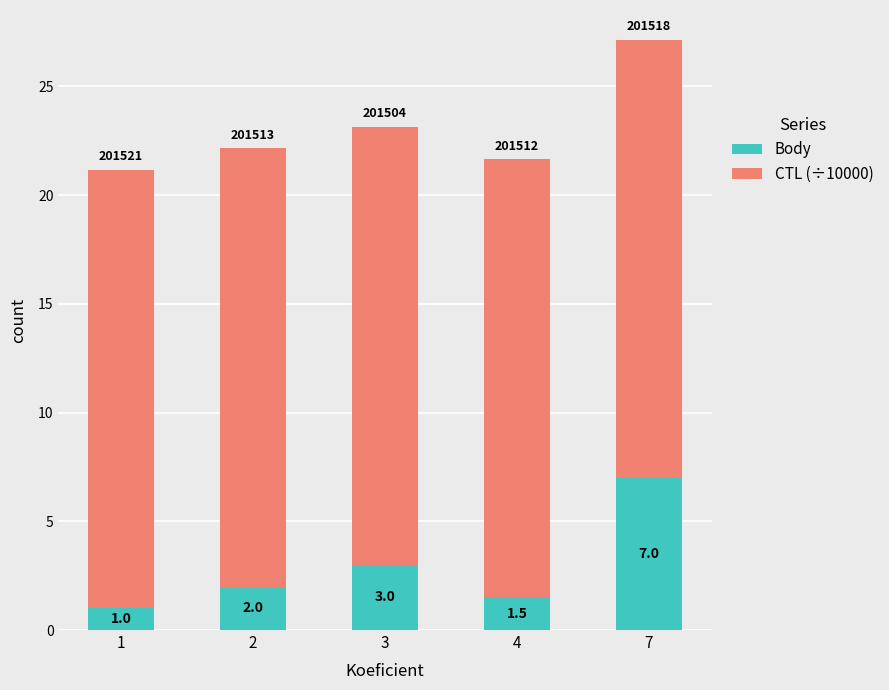

What is the value of the Body bar at the 5th from the left?

7.0